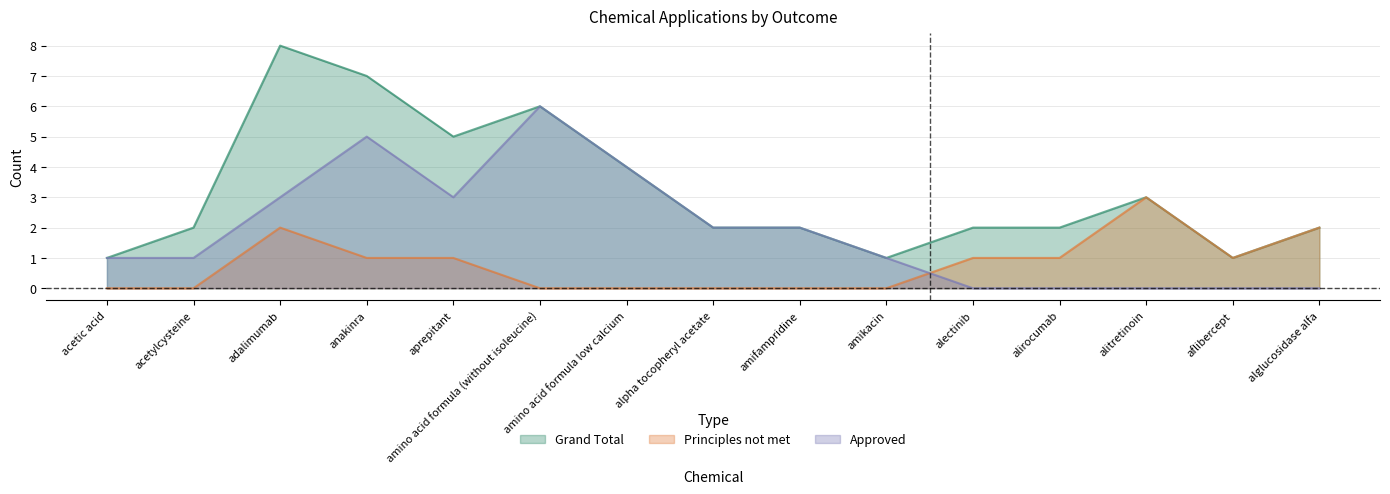

The Grand Total series shows 1 at acetylcysteine. True or false?

False